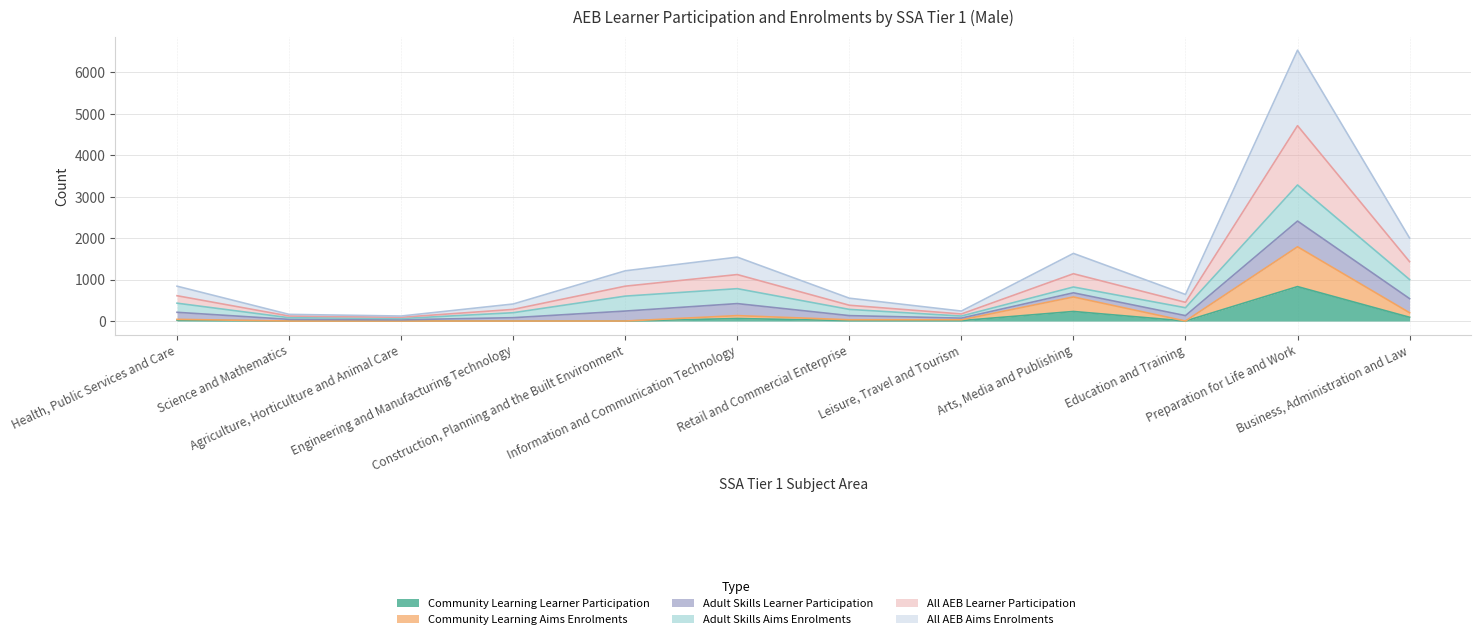

Which has a higher value, Science and Mathematics or Health, Public Services and Care?

Health, Public Services and Care